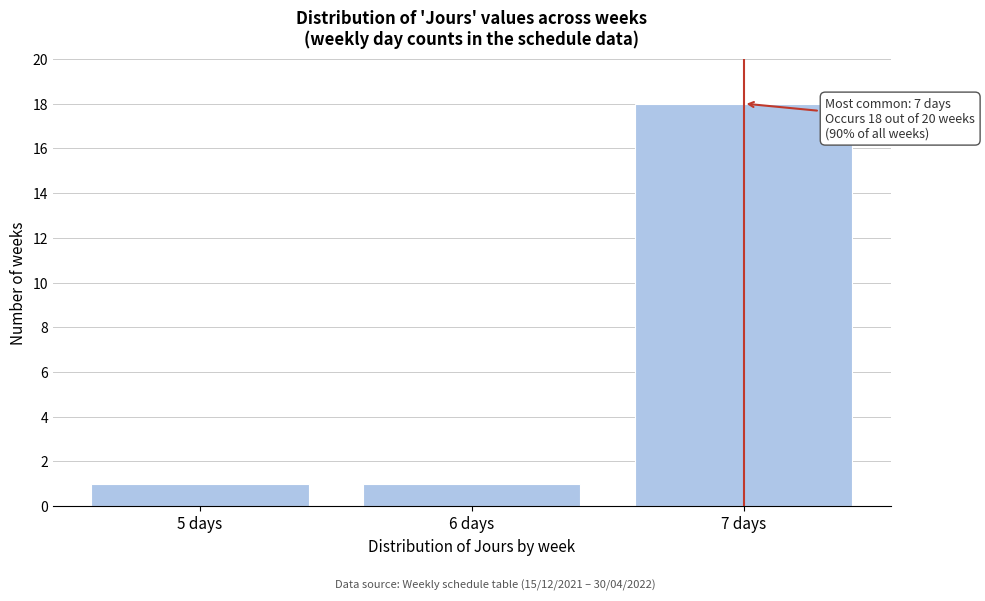

Which range on the x-axis has the tallest bar?

6.5 to 7.5